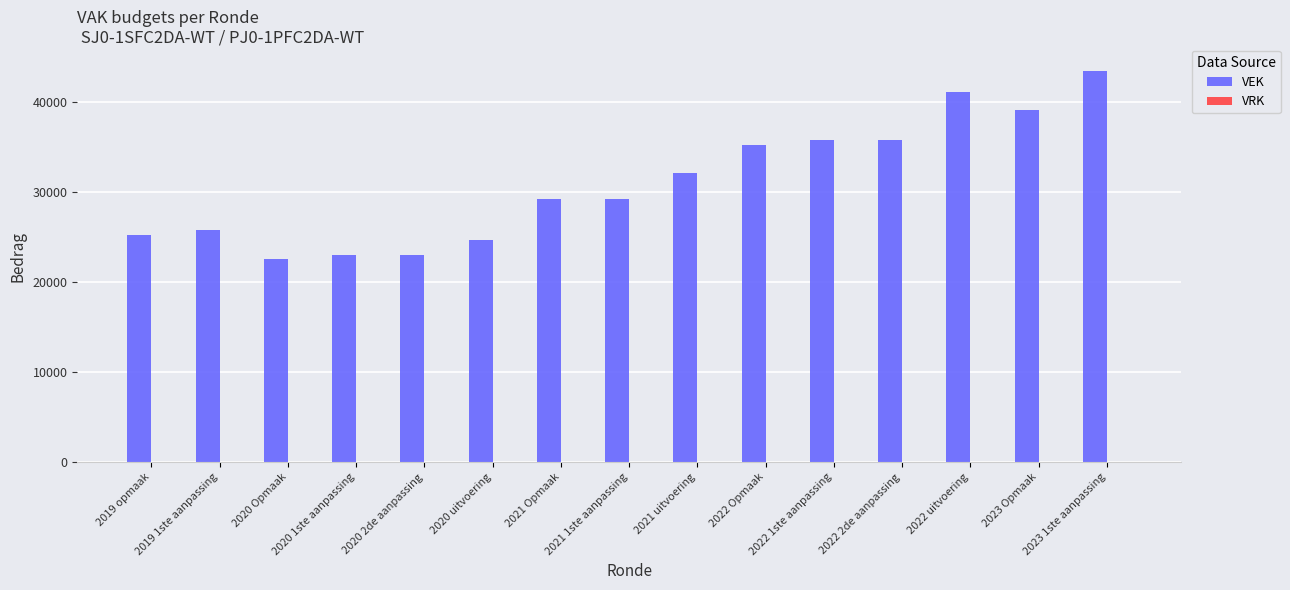

What is the value of the 9th bar from the left?

32099